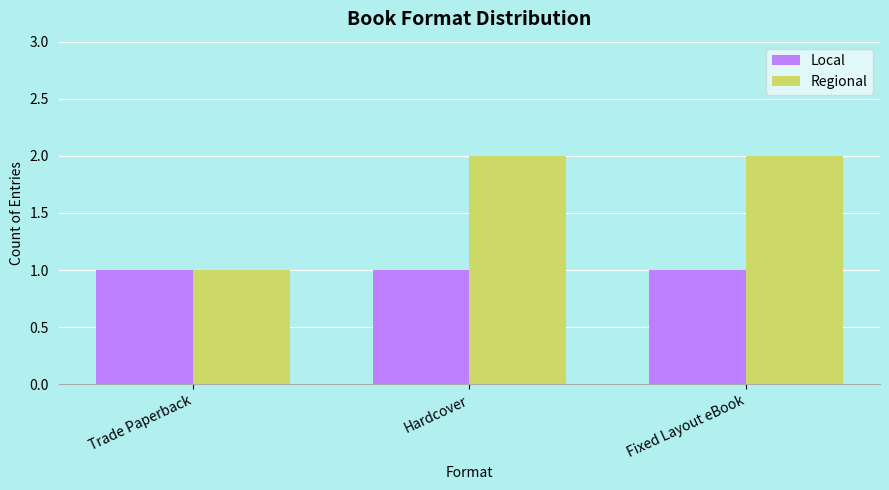

What is the sum of all Local values?

3